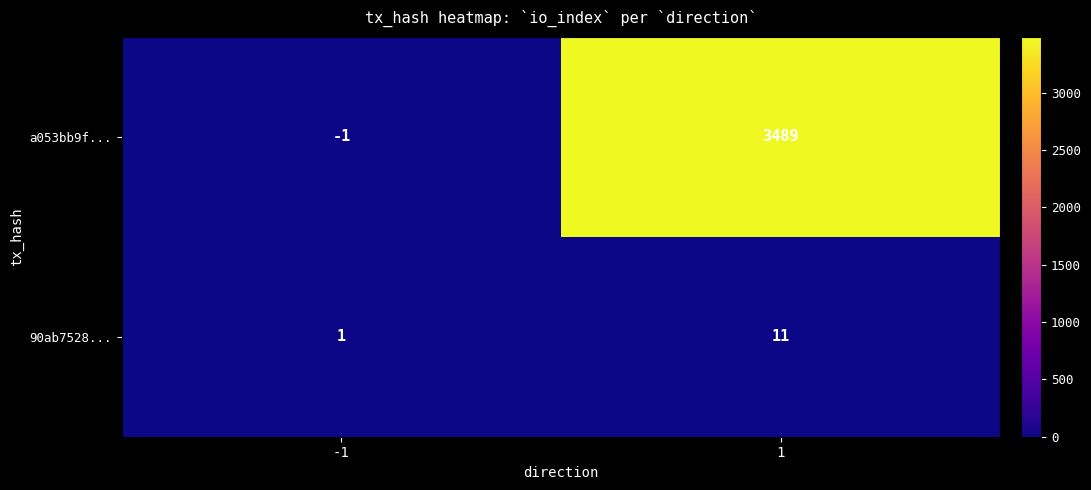

The value of a053bb9f... at -1 is 0. True or false?

False